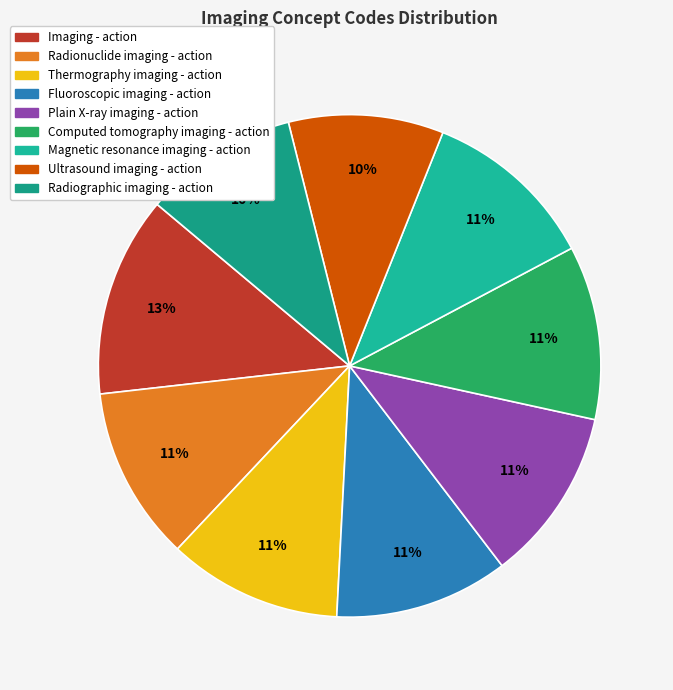

What portion of the pie excludes Fluoroscopic imaging - action?

88.8%